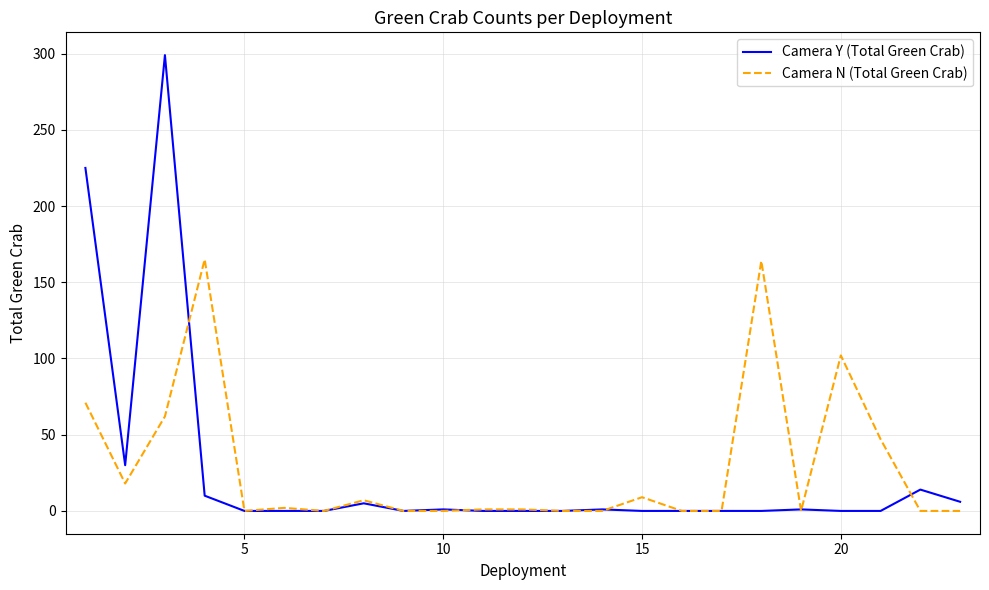

What is the highest value of the Camera N (Total Green Crab) series?

165